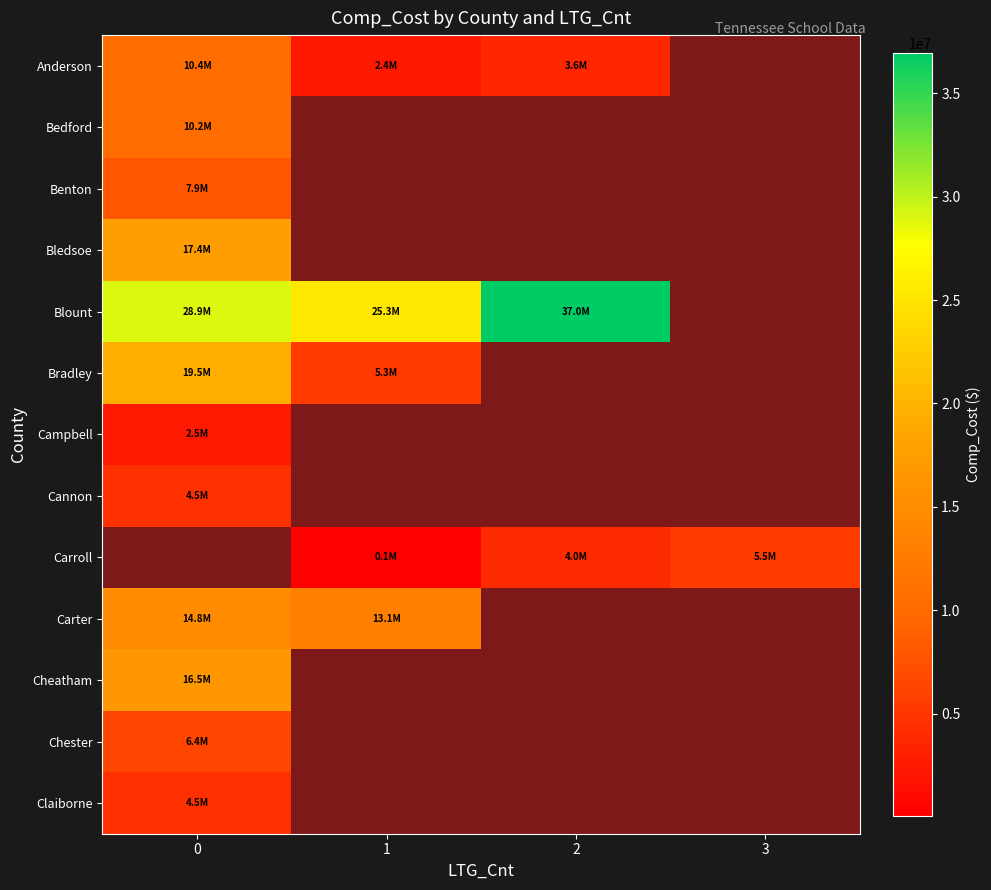

What is the difference between the highest and lowest values at 2?

33339367.0